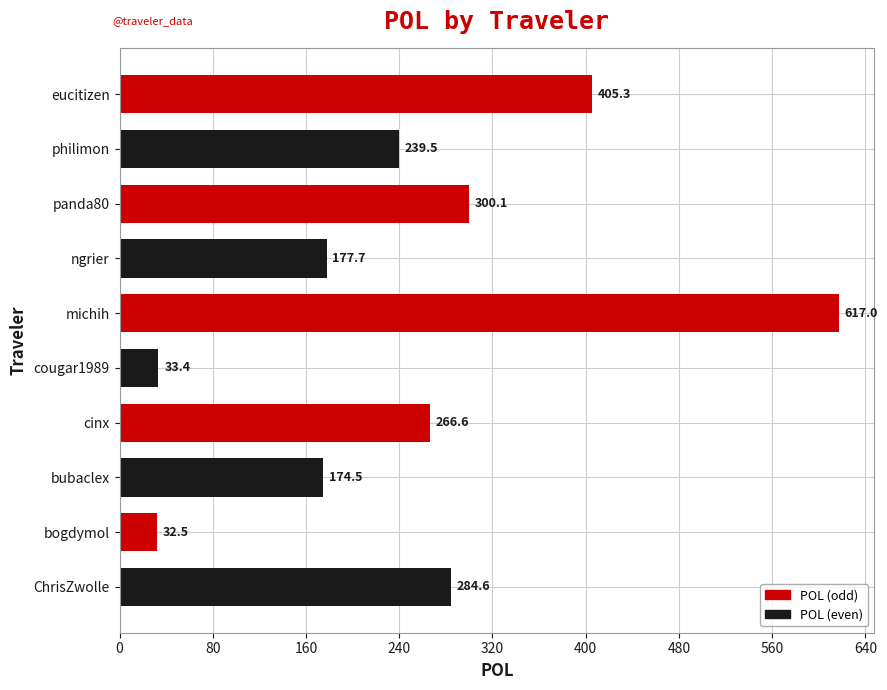

Between michih and ngrier, which is larger?

michih